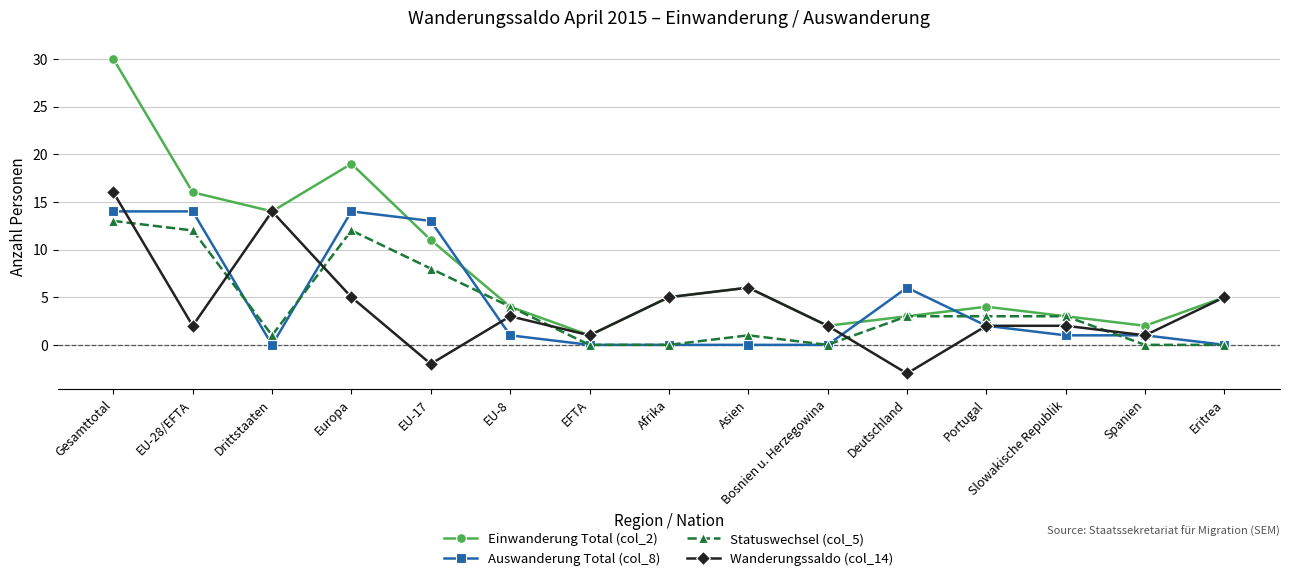

Between Afrika and Deutschland, which series saw the biggest shift?

Wanderungssaldo (col_14)